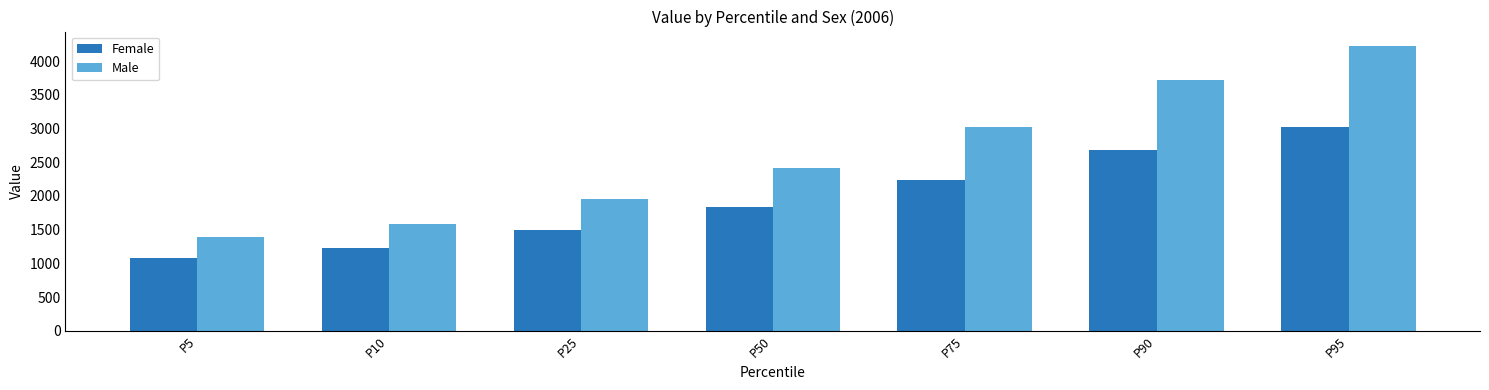

Reading left to right, extract all data points from this chart.

Female: P5=1085	P10=1231	P25=1501	P50=1833	P75=2234	P90=2678	P95=3018
Male: P5=1394	P10=1585	P25=1962	P50=2413	P75=3024	P90=3719	P95=4226